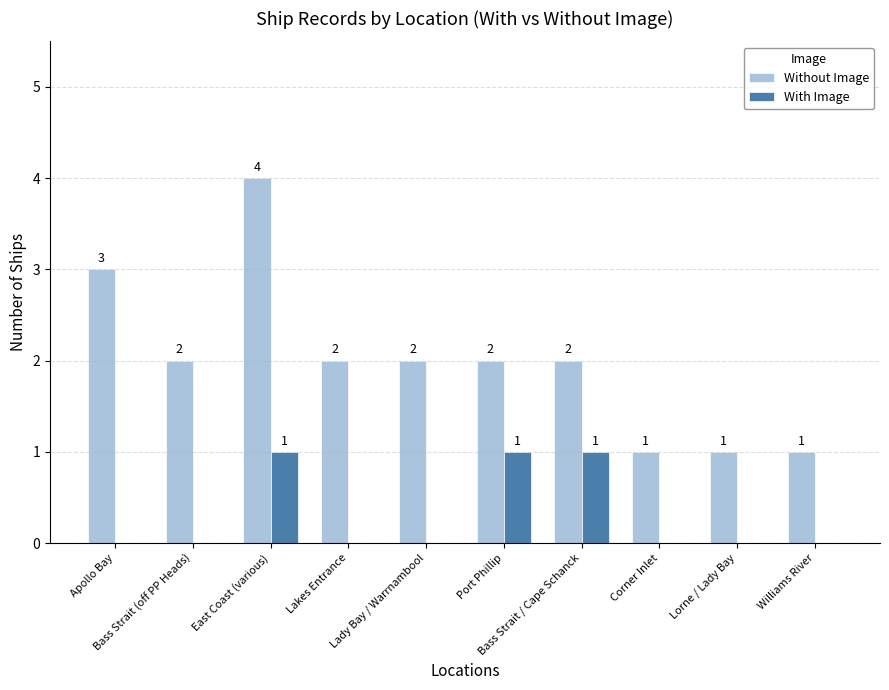

What is the maximum value shown in the chart?

4